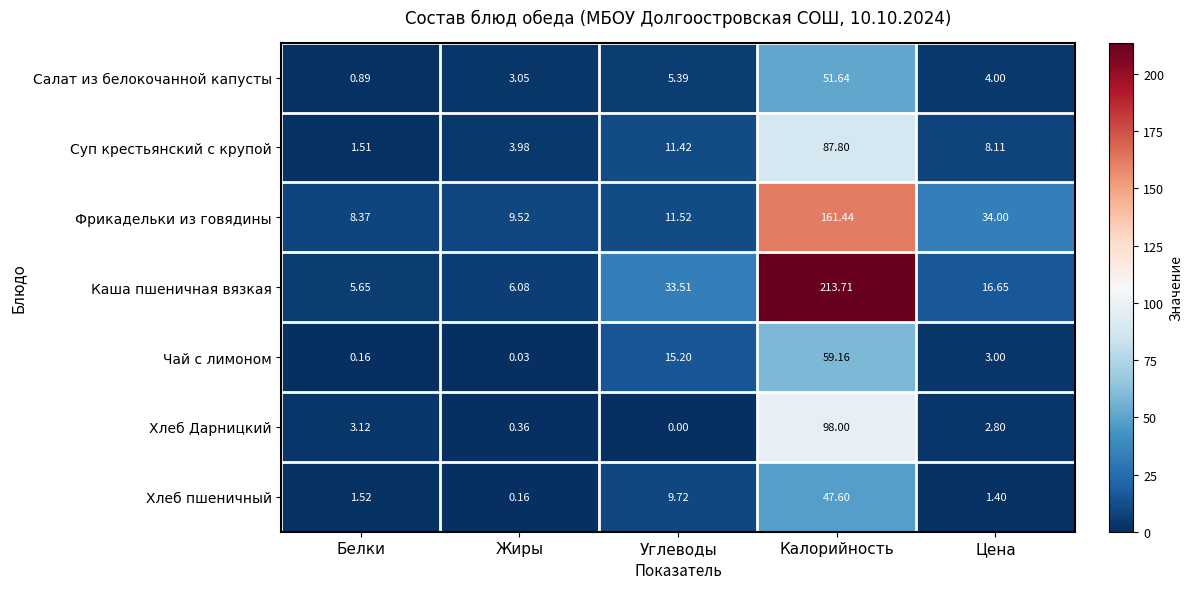

Rank the series at Жиры from lowest to highest value.

Чай с лимоном, Хлеб пшеничный, Хлеб Дарницкий, Салат из белокочанной капусты, Суп крестьянский с крупой, Каша пшеничная вязкая, Фрикадельки из говядины